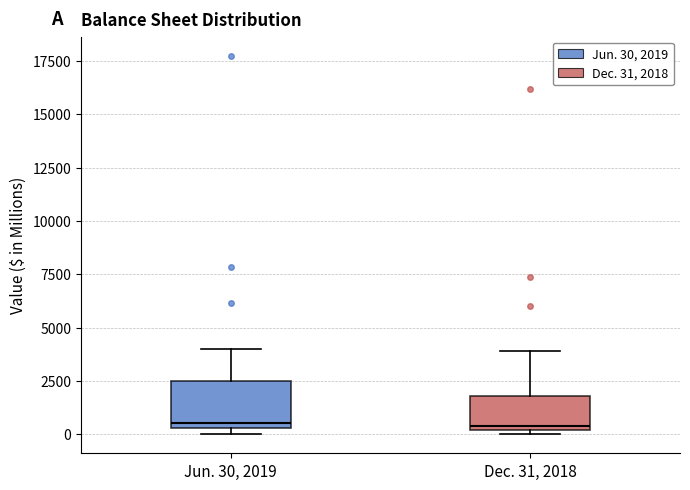

Reading left to right, transcribe this box plot: for each box, give where its median line is, the range the box spans, and where its two whiskers end, as read against the y-axis. The values are not printed on the chart, so give them approximately, as read against the axis.

Jun. 30, 2019: median 500 (just above the box's lower edge), box 500 to 2500, whiskers 0 to 4000
Dec. 31, 2018: median 500, box 0 to 2000, whiskers 0 (just below the box's lower edge) to 4000